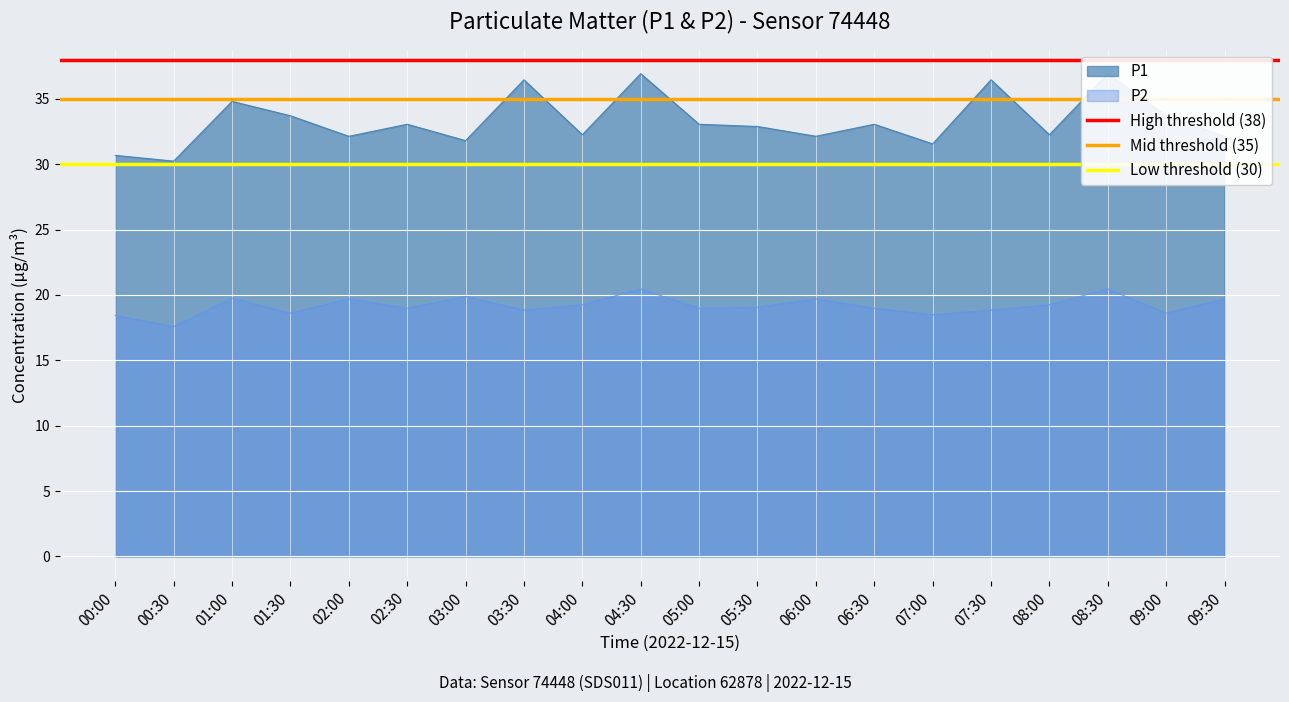

At which label does P2 reach its minimum?

00:30